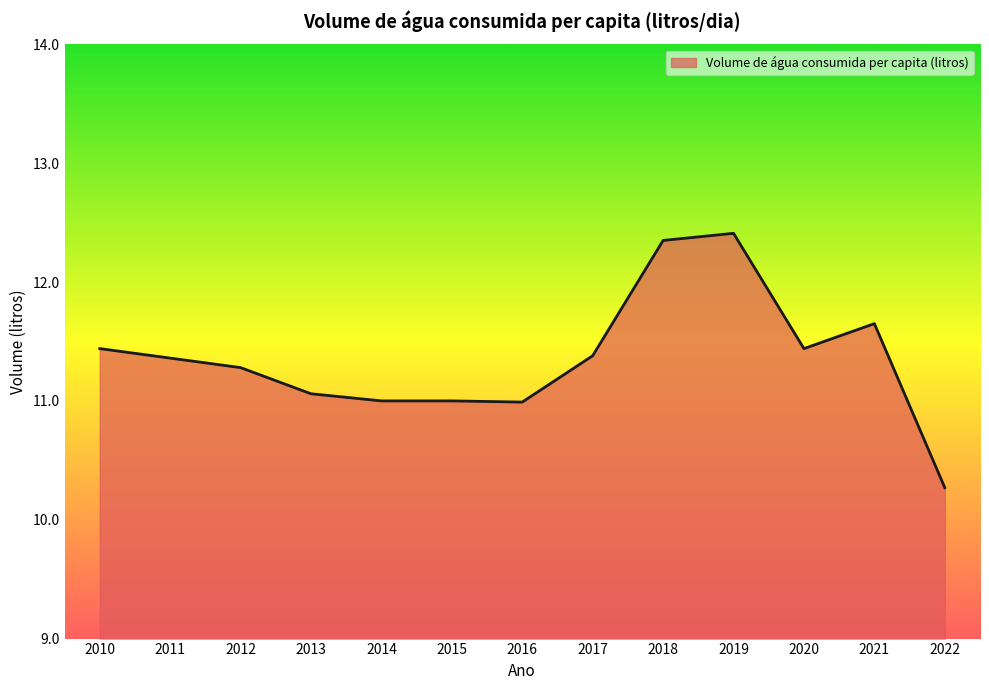

What is the change in value from 2014 to 2019?

+1.4